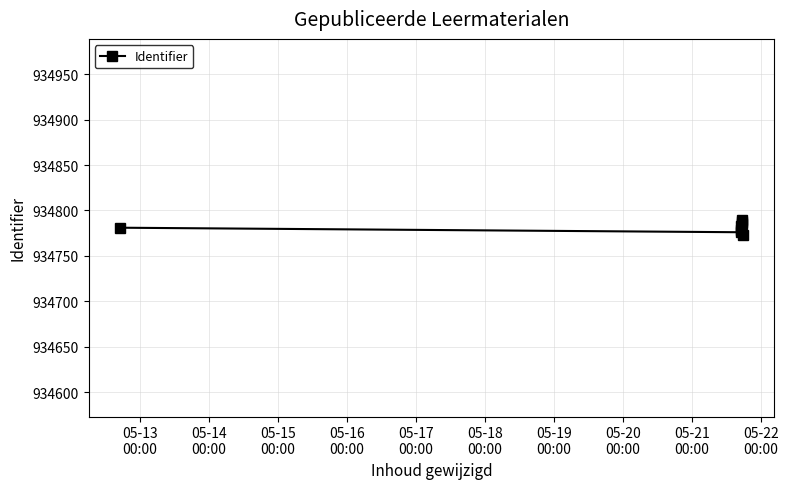

What is the value of the 1st point from the left?

934781